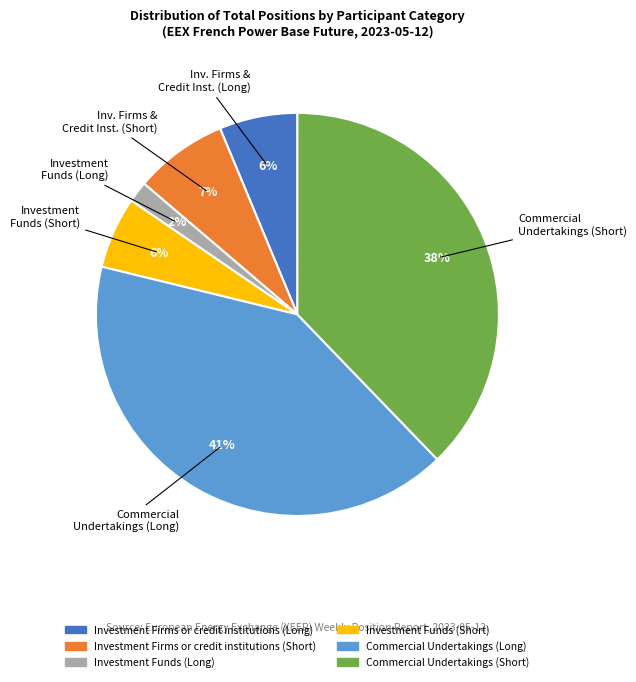

To the nearest percent, what portion does Commercial Undertakings (Long) represent?

41%